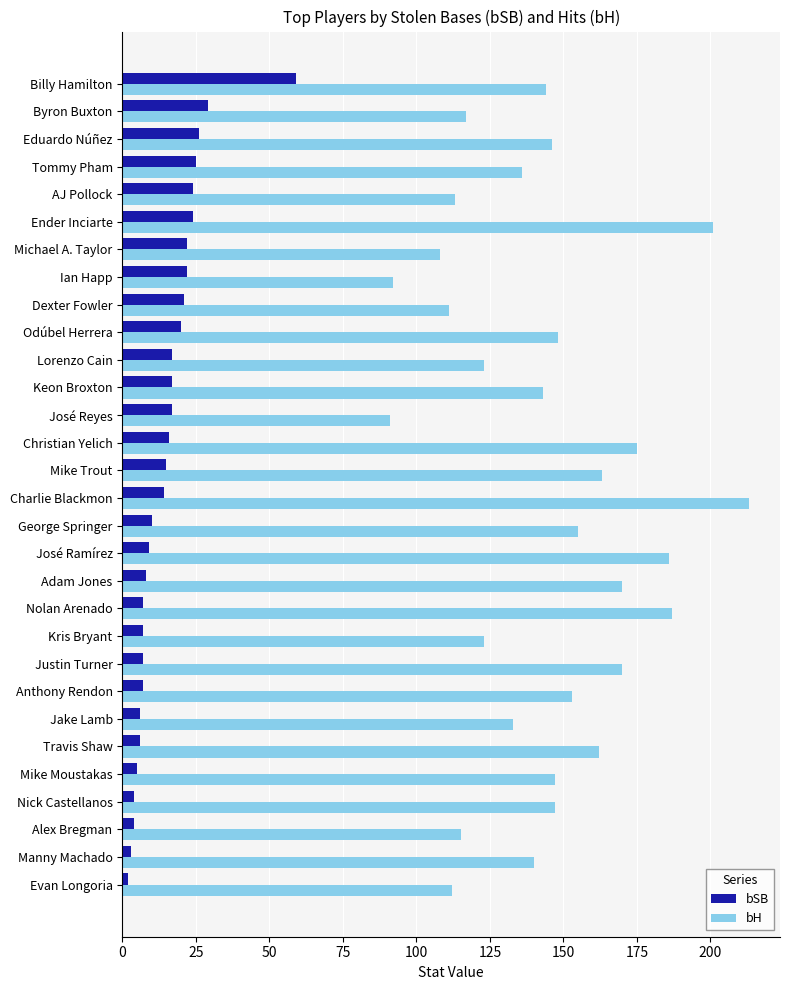

Is the value of bH at Evan Longoria greater than the value of bSB at Kris Bryant?

Yes